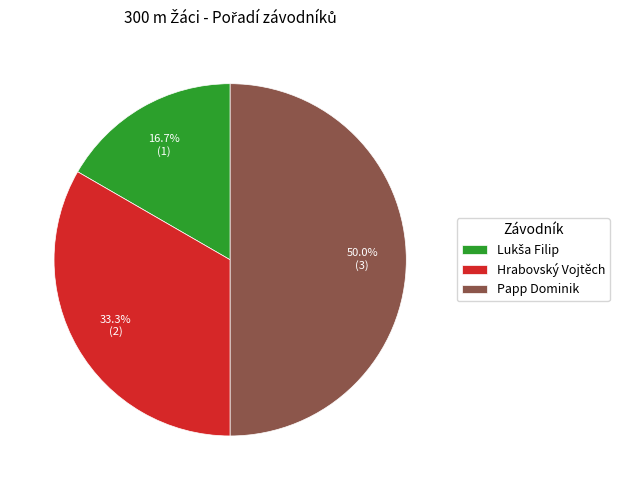

Between Hrabovský Vojtěch and Papp Dominik, which is larger?

Papp Dominik